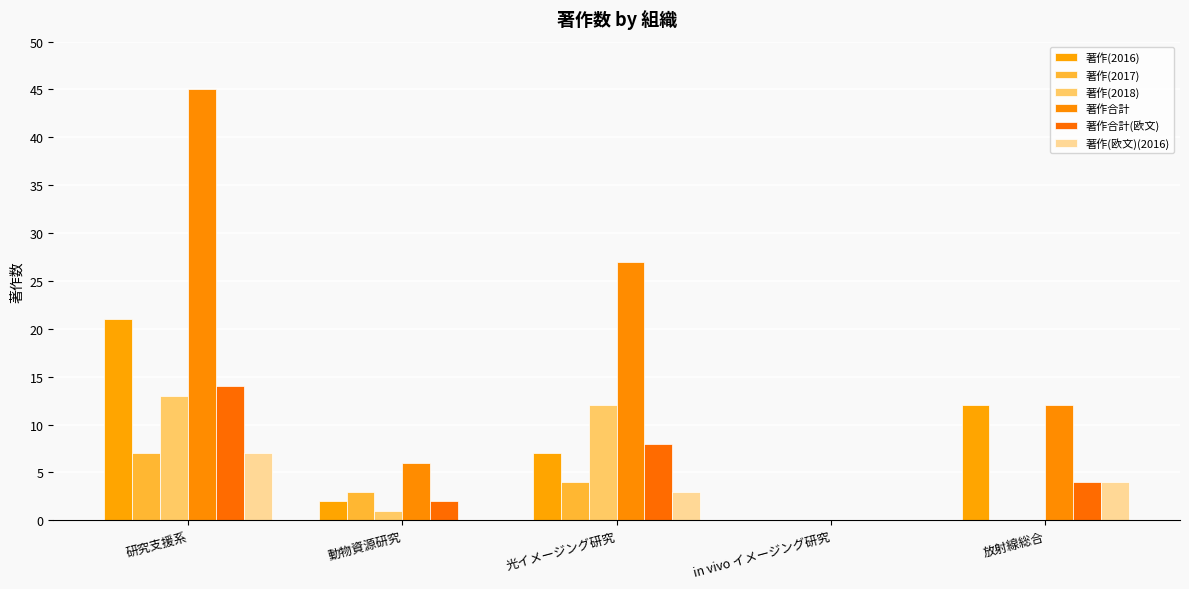

Which has a higher value, 動物資源研究 or 研究支援系?

研究支援系